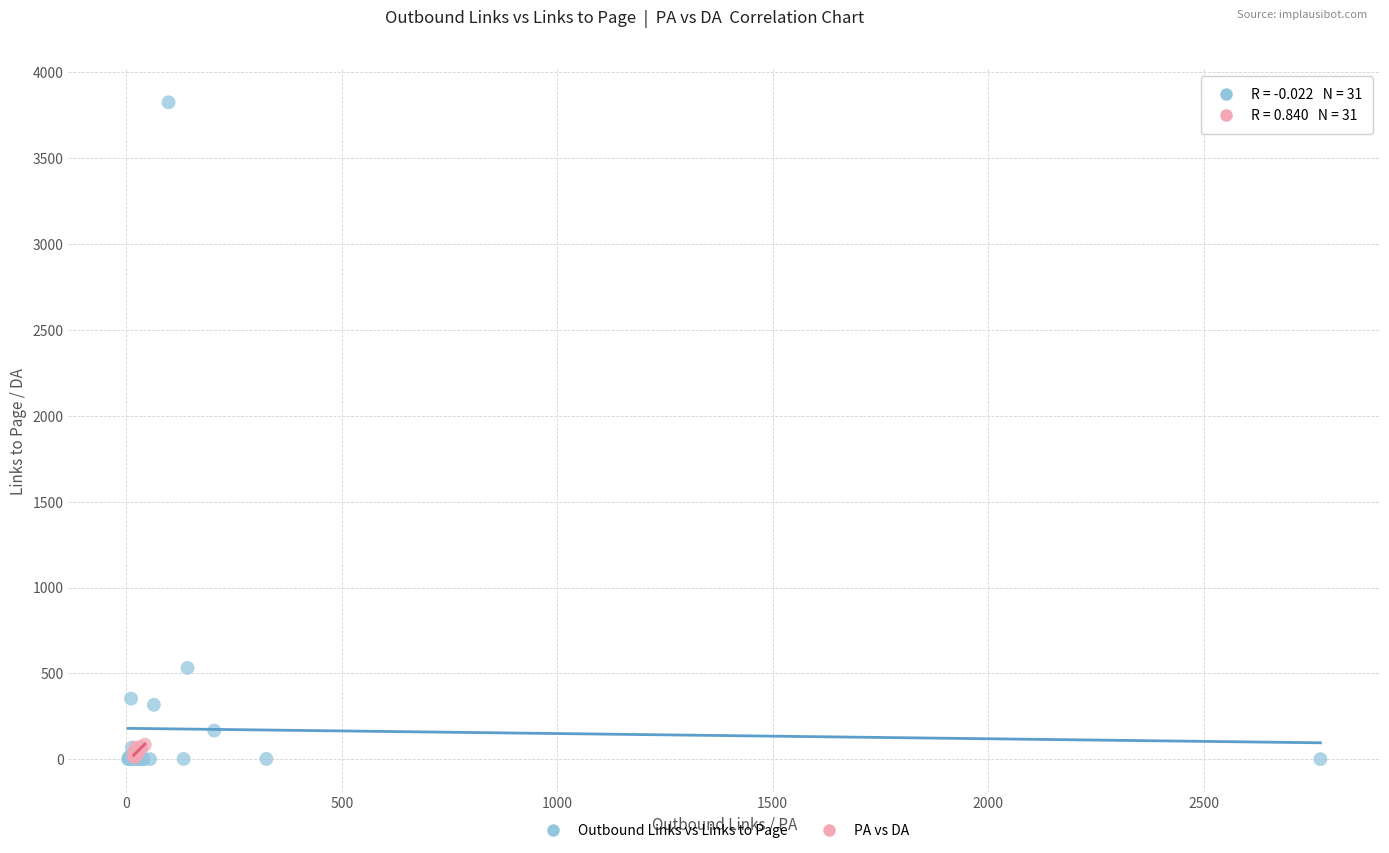

Which series has the largest Y range (max minus min)?

Outbound Links vs Links to Page